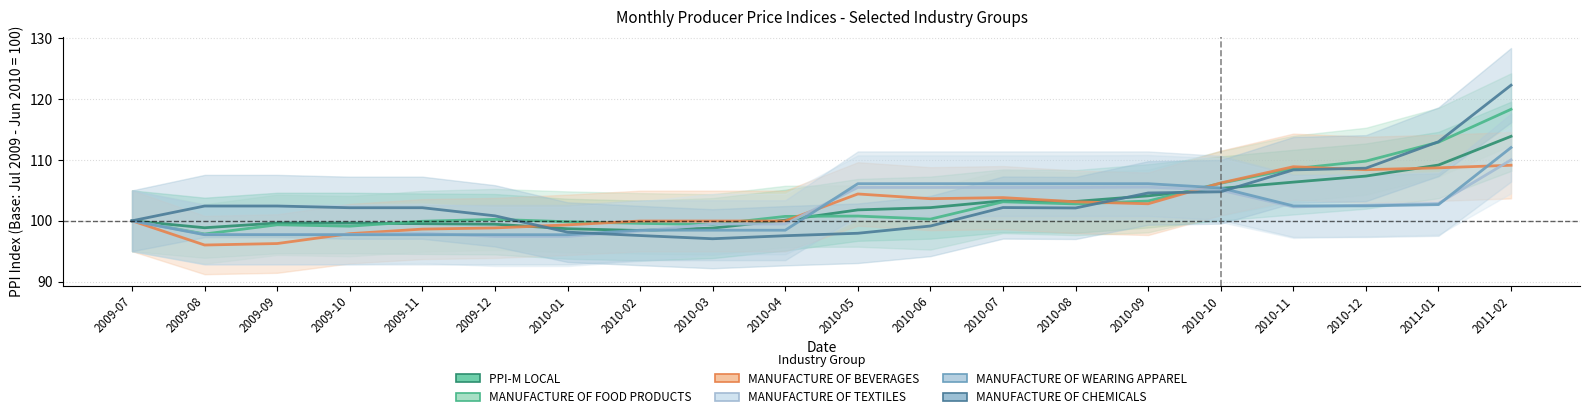

Which series ends up on top after the final intersection of MANUFACTURE OF CHEMICALS and MANUFACTURE OF BEVERAGES?

MANUFACTURE OF CHEMICALS